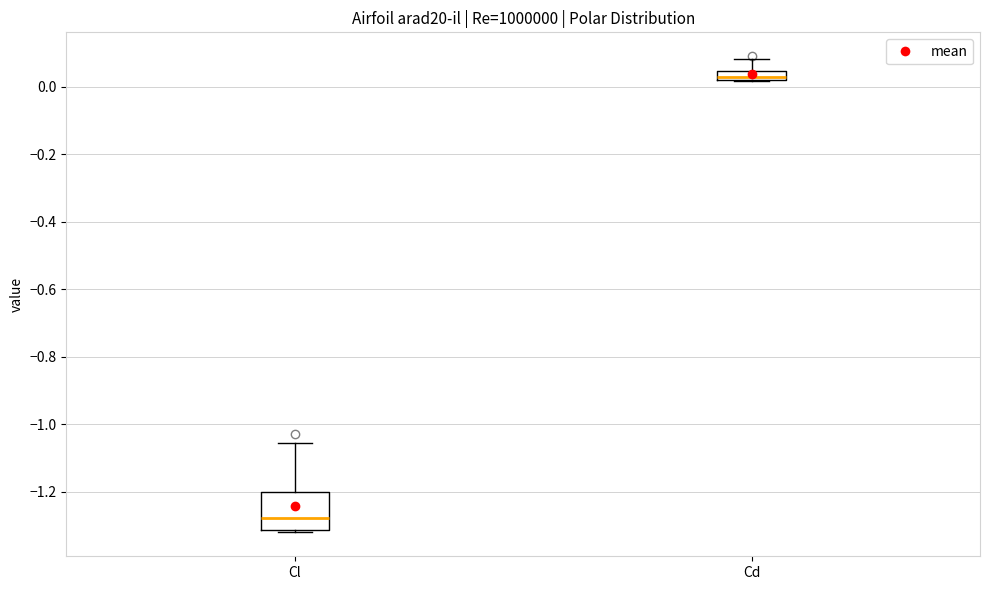

Which box is the tallest, from its lower edge to its upper edge?

Cl